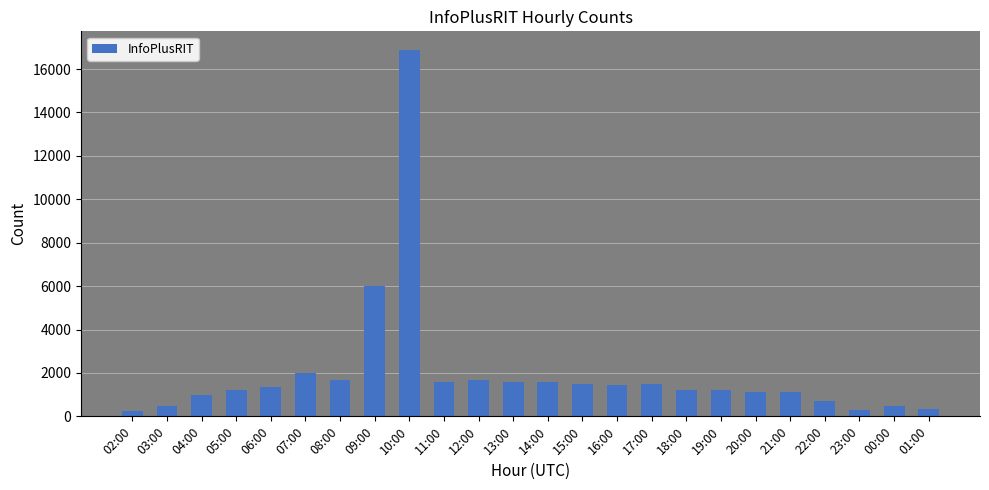

How many bars are there in total?

24